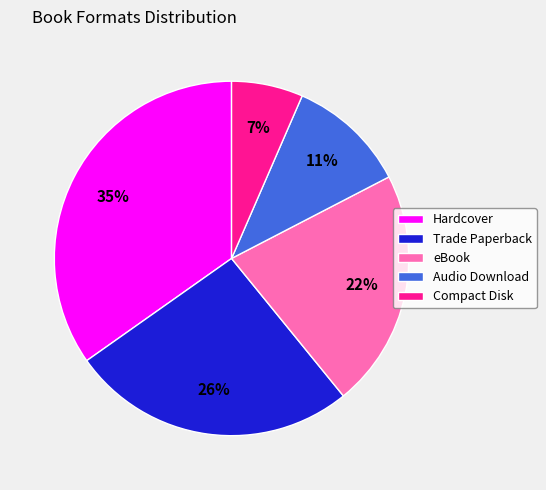

What percentage is the eBook slice, to the nearest percent?

22%